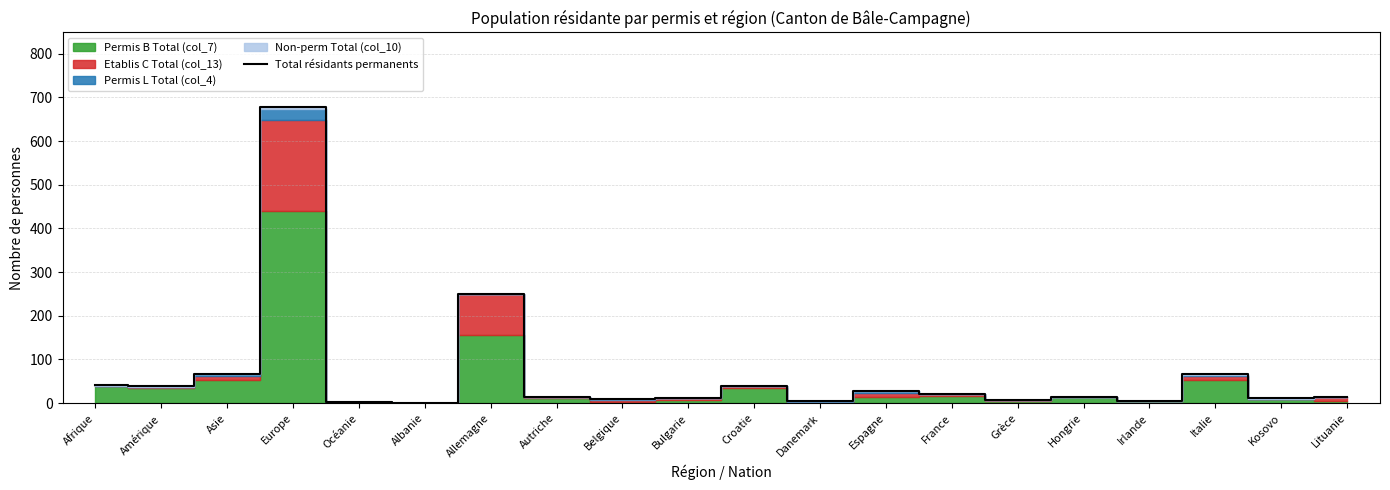

What is the greatest value displayed?

679